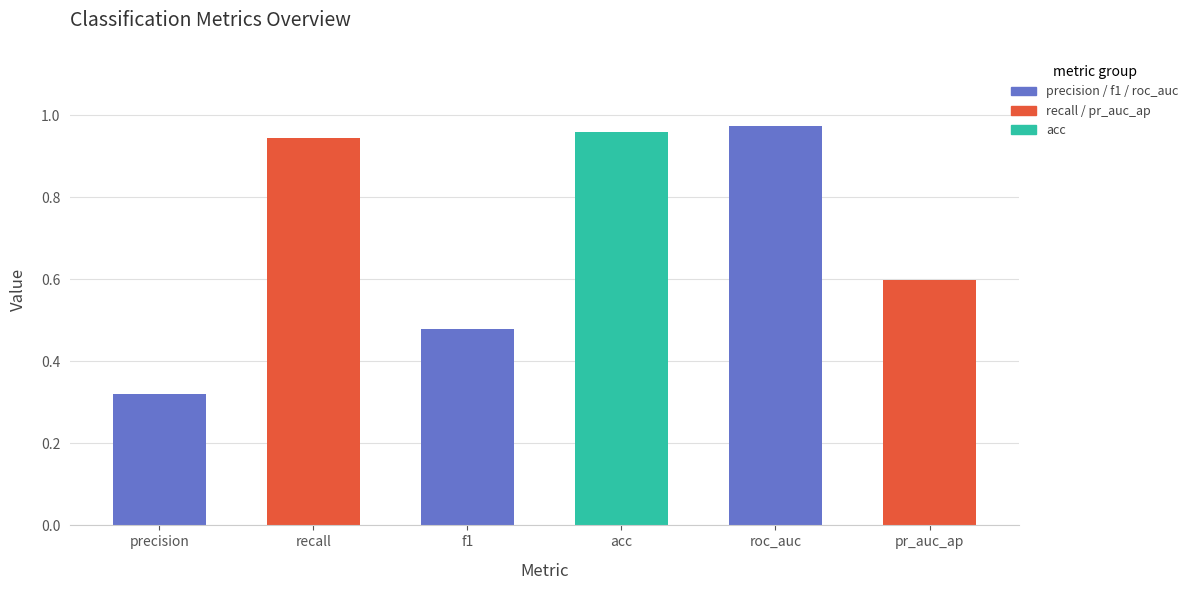

Which label corresponds to the largest value in the chart?

roc_auc